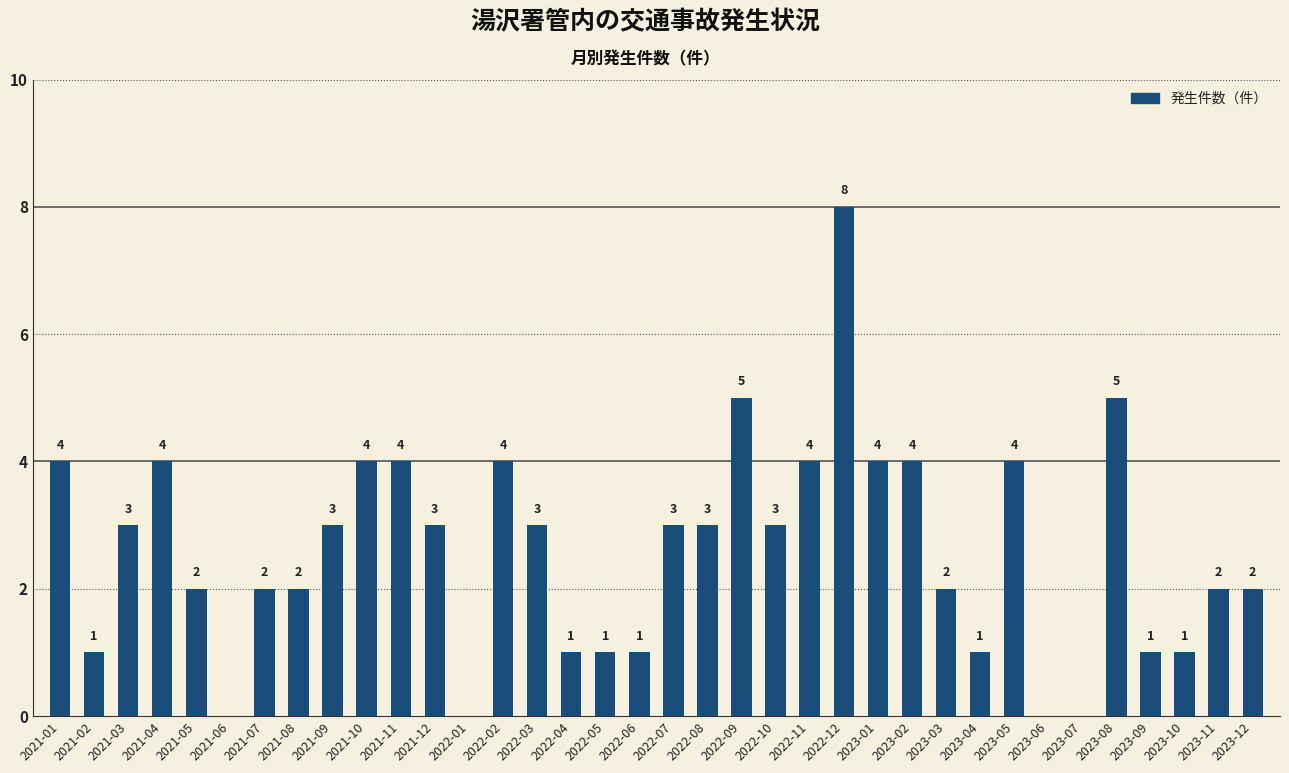

True or false: the data shows 2 at 2022-11.

False